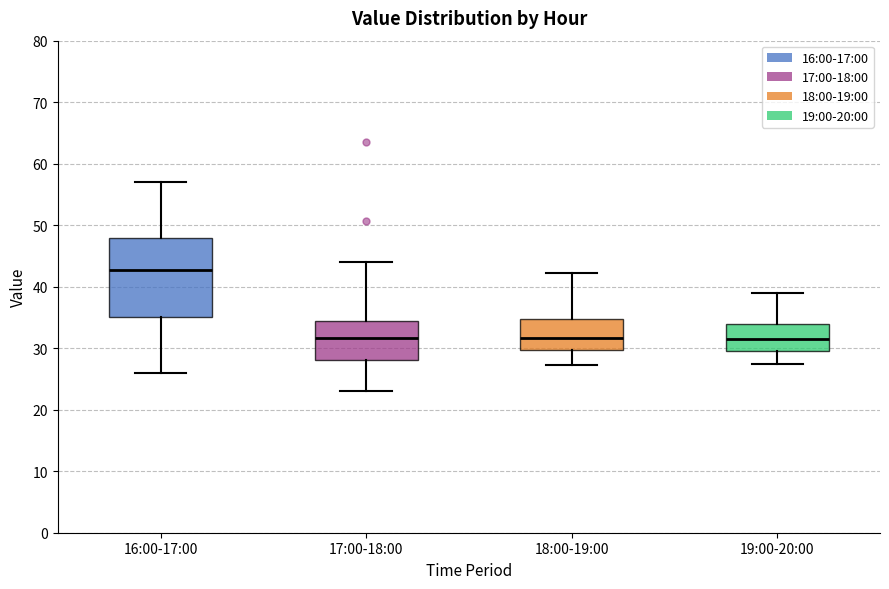

Which box's median line is the highest?

16:00-17:00